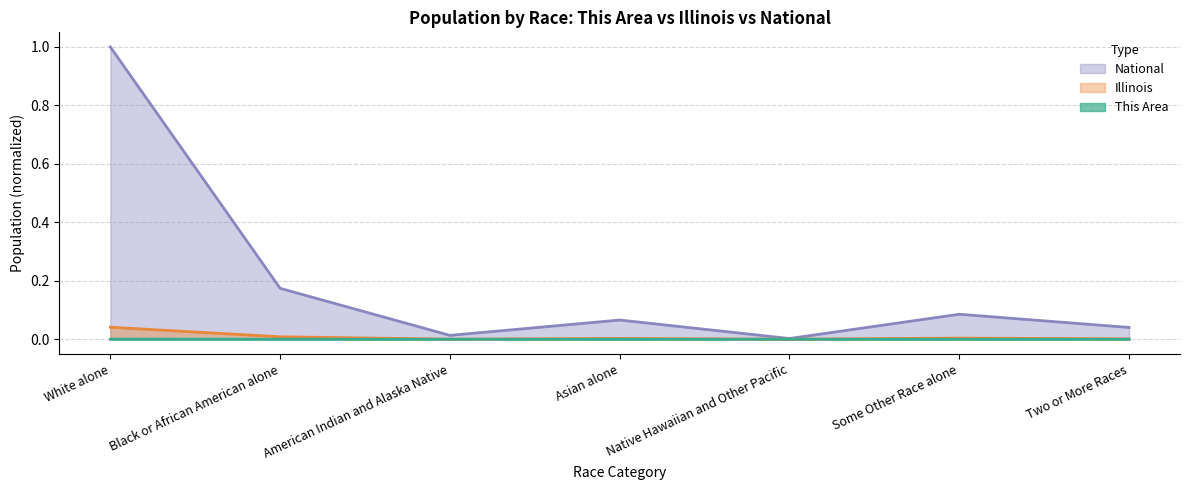

True or false: This Area has a value of 0.0 at American Indian and Alaska Native.

True